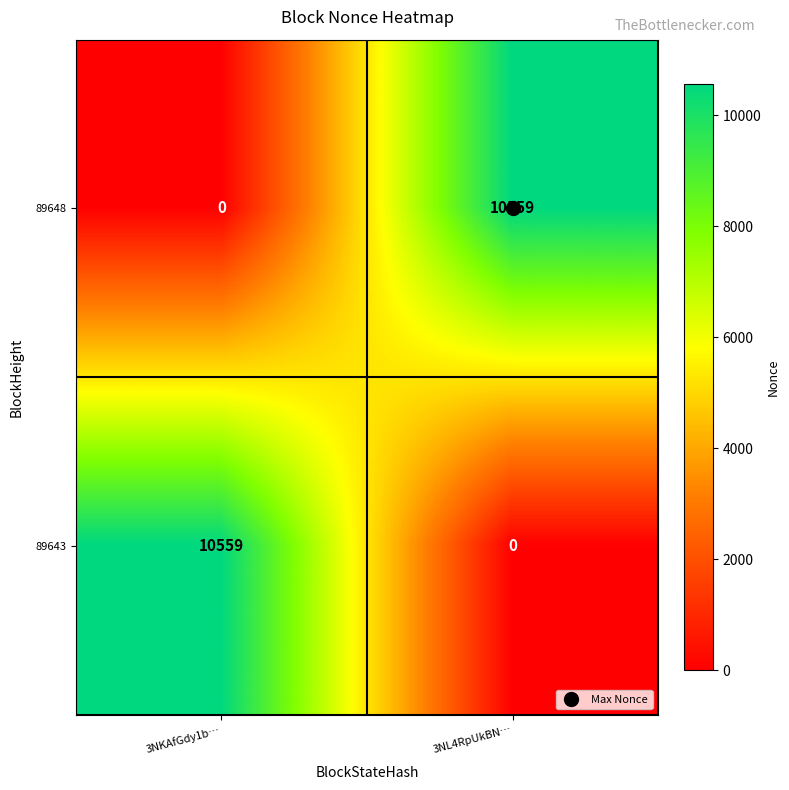

What is the sum of the 89643 values at 3NKAfGdy1b… and 3NL4RpUkBN…?

10559